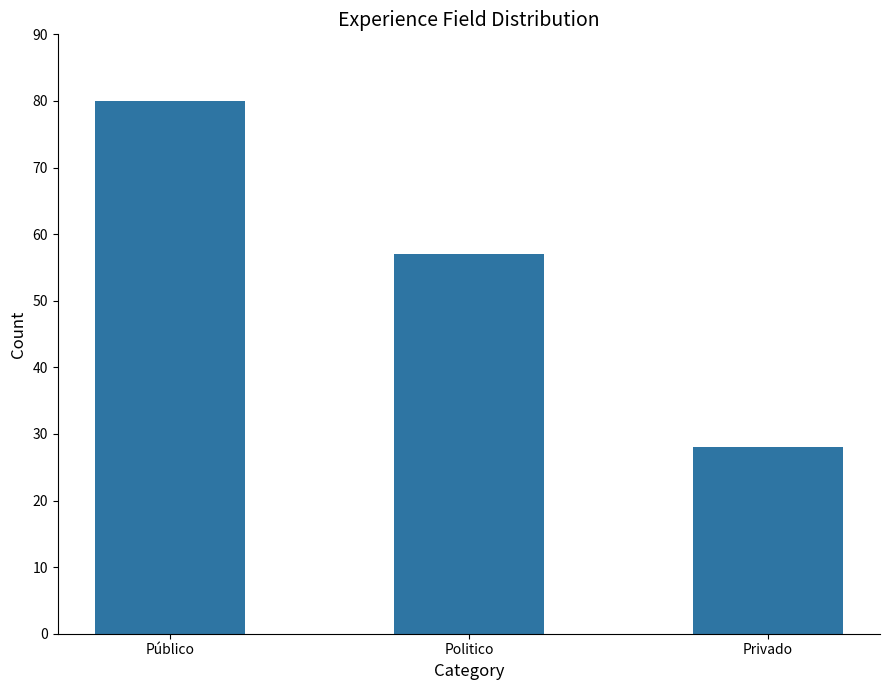

Where does the data first go above 57?

Público